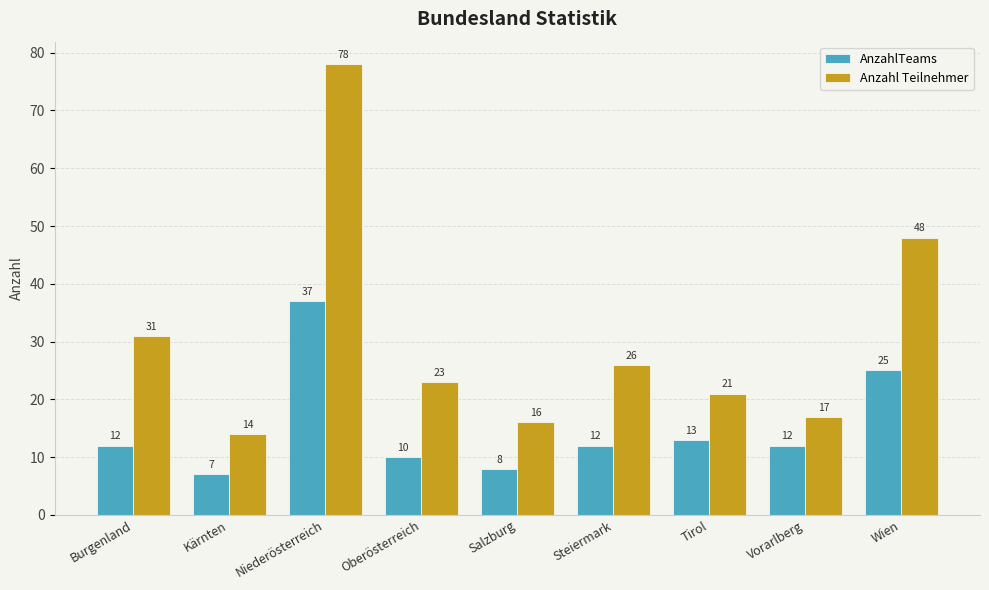

Reading left to right, what are all the values shown in this chart?

AnzahlTeams: Burgenland=12	Kärnten=7	Niederösterreich=37	Oberösterreich=10	Salzburg=8	Steiermark=12	Tirol=13	Vorarlberg=12	Wien=25
Anzahl Teilnehmer: Burgenland=31	Kärnten=14	Niederösterreich=78	Oberösterreich=23	Salzburg=16	Steiermark=26	Tirol=21	Vorarlberg=17	Wien=48